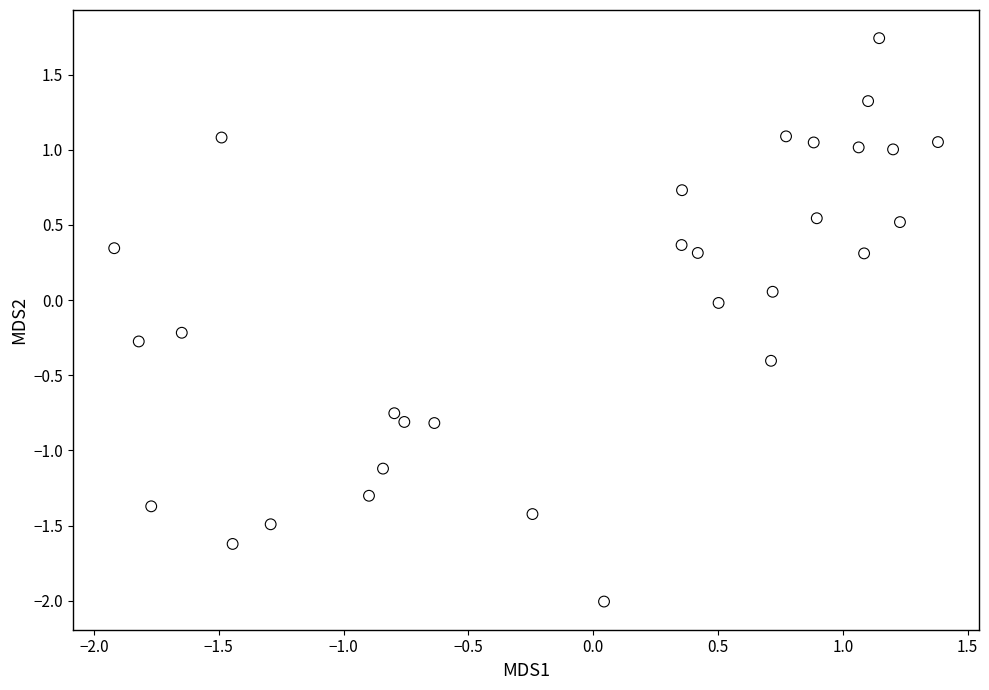

What is the range of X values (max minus min)?

3.3